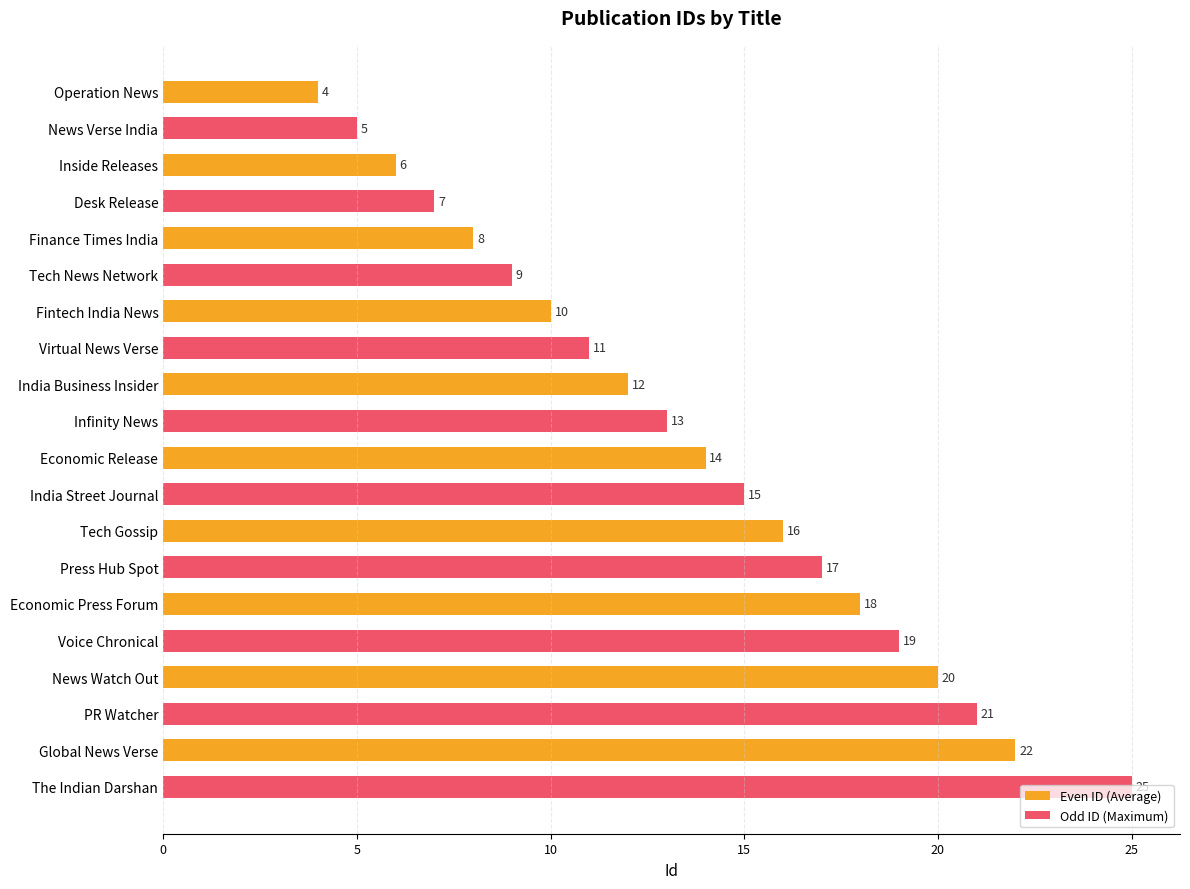

Which series has the largest total across all categories?

Odd ID (Maximum)